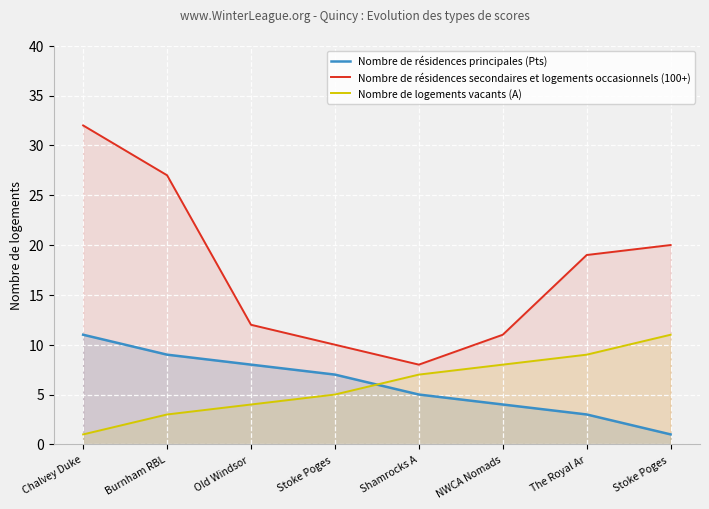

True or false: Nombre de logements vacants (A) has more than 0 points higher than both neighbors.

False